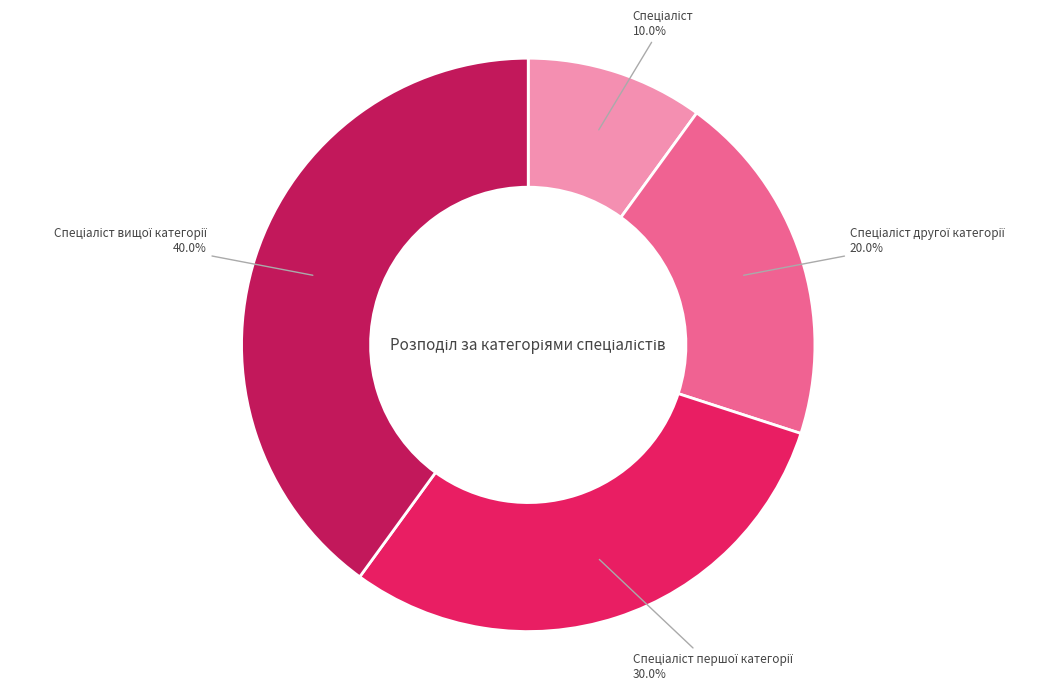

Is there any slice that represents more than half of the pie?

No